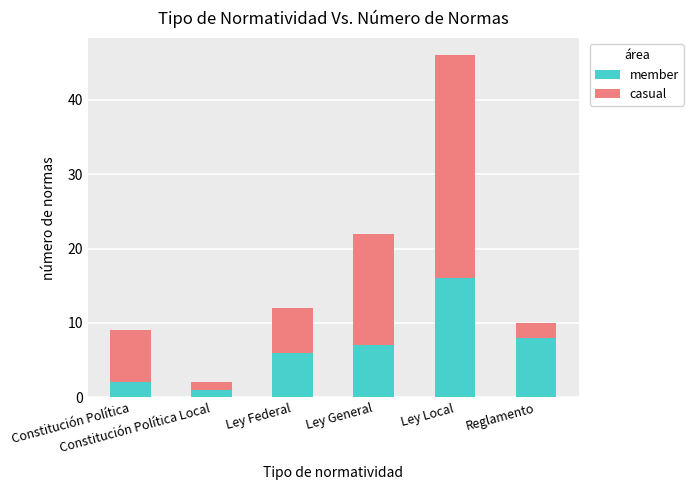

What is the difference between the second highest and minimum values in the member series?

7